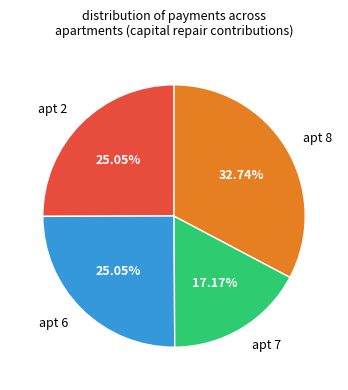

To the nearest percent, what is the average slice percentage?

25%